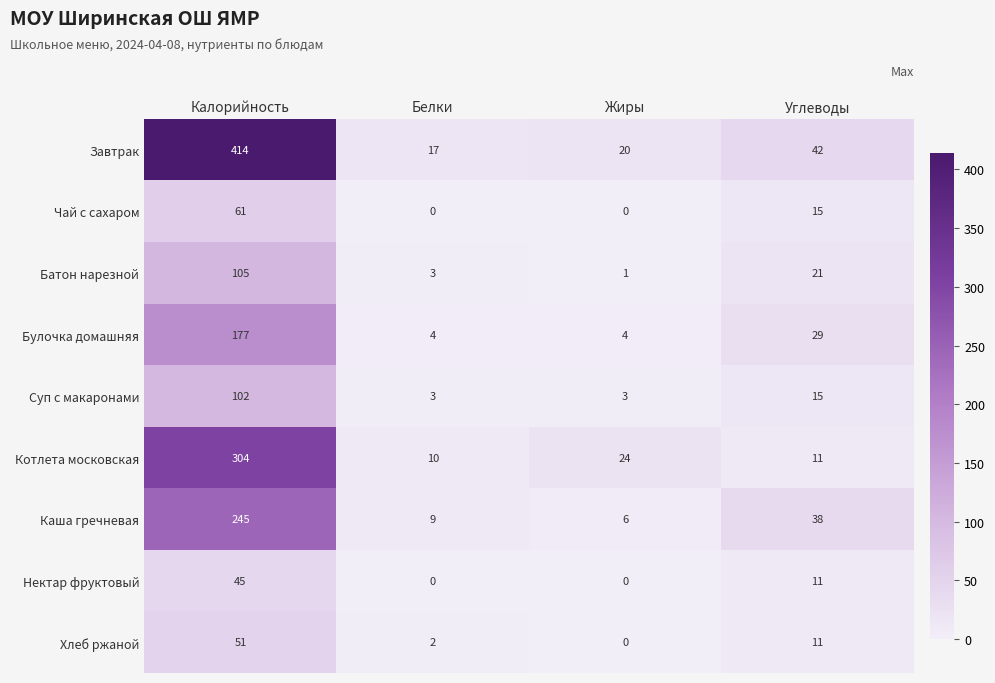

Count the Чай с сахаром values in the range 0 to 61.

4